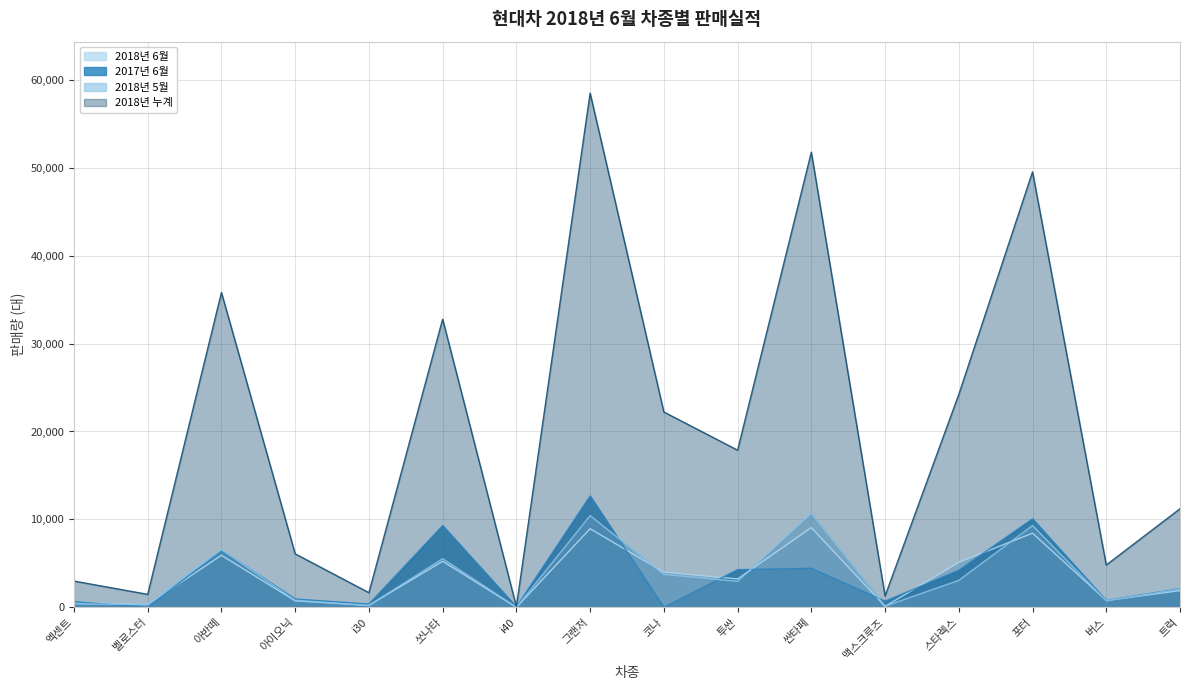

Reading left to right, extract all data points from this chart.

2018년 6월: 엑센트=519	벨로스터=327	아반떼=5928	아이오닉=746	i30=236	쏘나타=5245	i40=8	그랜저=8945	코나=4014	투싼=3237	싼타페=9074	맥스크루즈=119	스타렉스=5126	포터=8442	버스=796	트럭=1904
2017년 6월: 엑센트=657	벨로스터=14	아반떼=6488	아이오닉=955	i30=381	쏘나타=9298	i40=59	그랜저=12665	코나=0	투싼=4290	싼타페=4443	맥스크루즈=709	스타렉스=4230	포터=10064	버스=777	트럭=2140
2018년 5월: 엑센트=387	벨로스터=335	아반떼=6565	아이오닉=814	i30=231	쏘나타=5542	i40=13	그랜저=10436	코나=3741	투싼=2966	싼타페=10668	맥스크루즈=140	스타렉스=3073	포터=9304	버스=744	트럭=2096
2018년 누계: 엑센트=2994	벨로스터=1485	아반떼=35803	아이오닉=6089	i30=1674	쏘나타=32770	i40=88	그랜저=58468	코나=22216	투싼=17875	싼타페=51753	맥스크루즈=1299	스타렉스=24212	포터=49512	버스=4822	트럭=11215